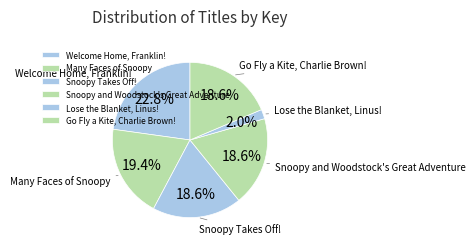

Combined, what portion of the pie is Snoopy and Woodstock's Great Adventure and Lose the Blanket, Linus!?

20.6%